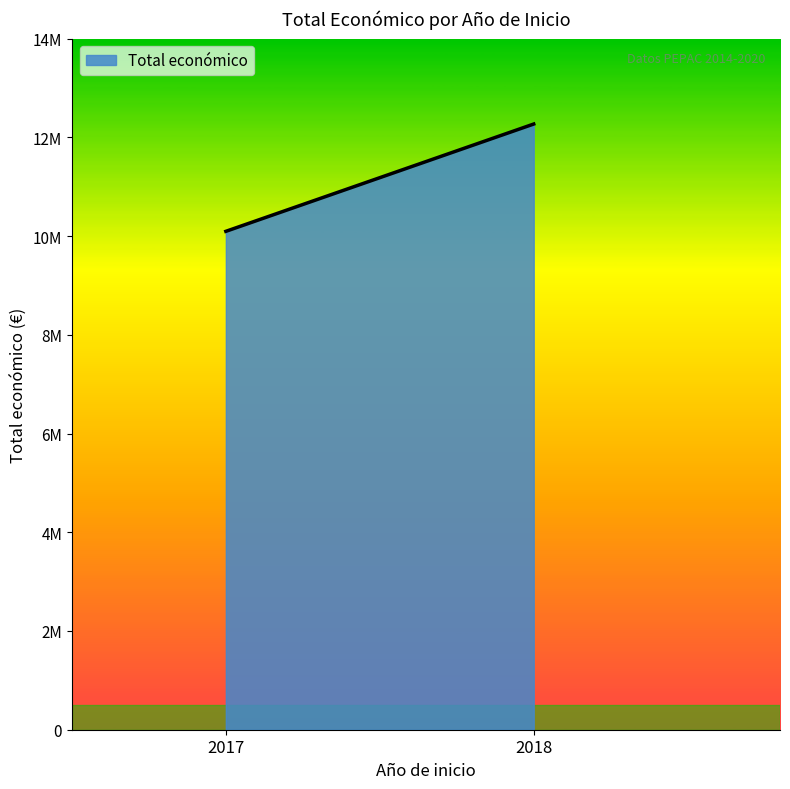

Rank the categories by value from lowest to highest.

2017, 2018